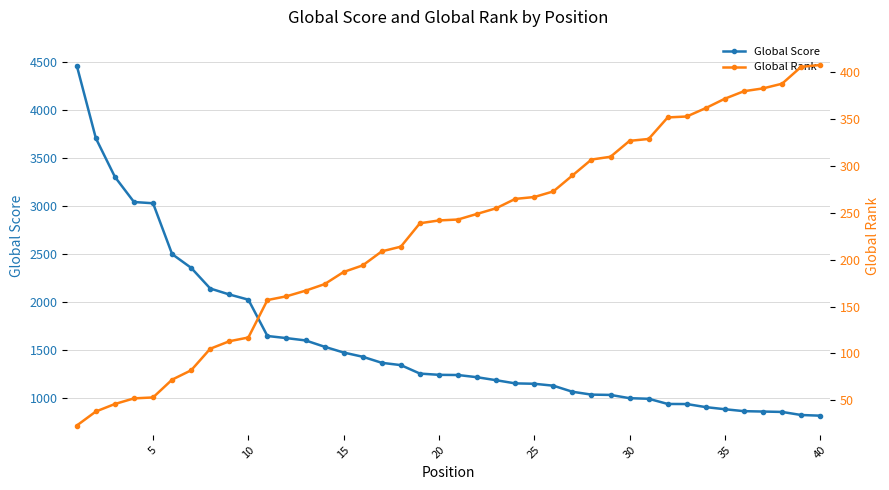

Which series has the largest total across all categories?

Global Score